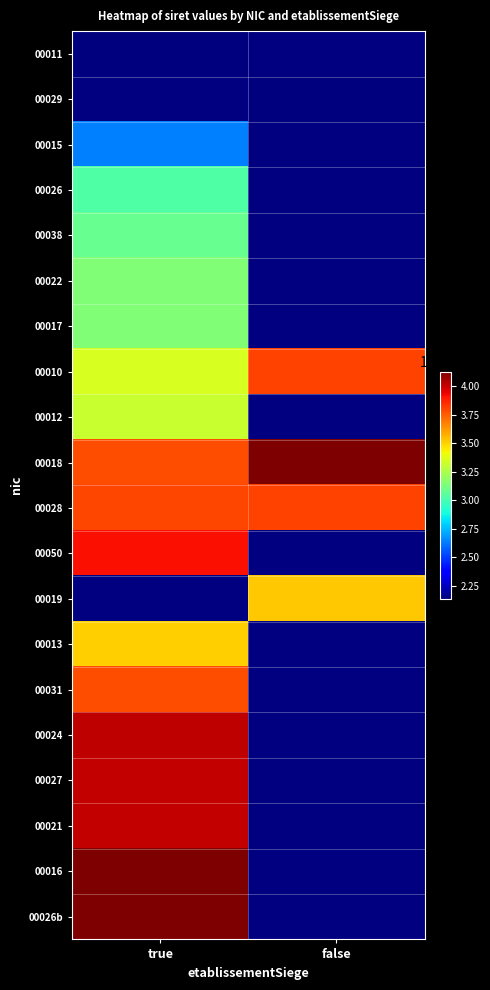

Is the value of 00027 at true greater than the value of 00017 at true?

Yes